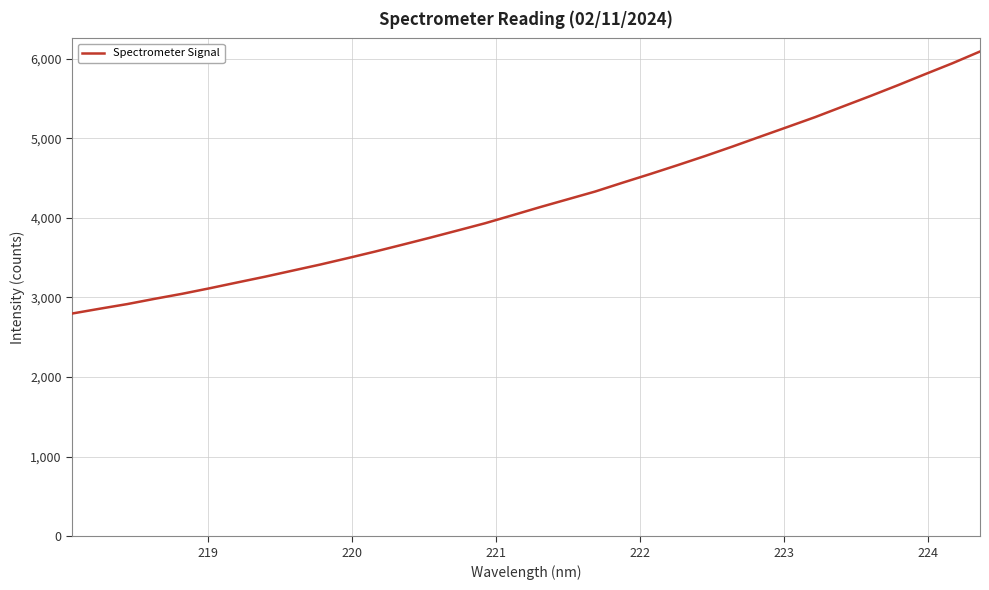

What is the difference between the maximum and minimum values?

3291.0